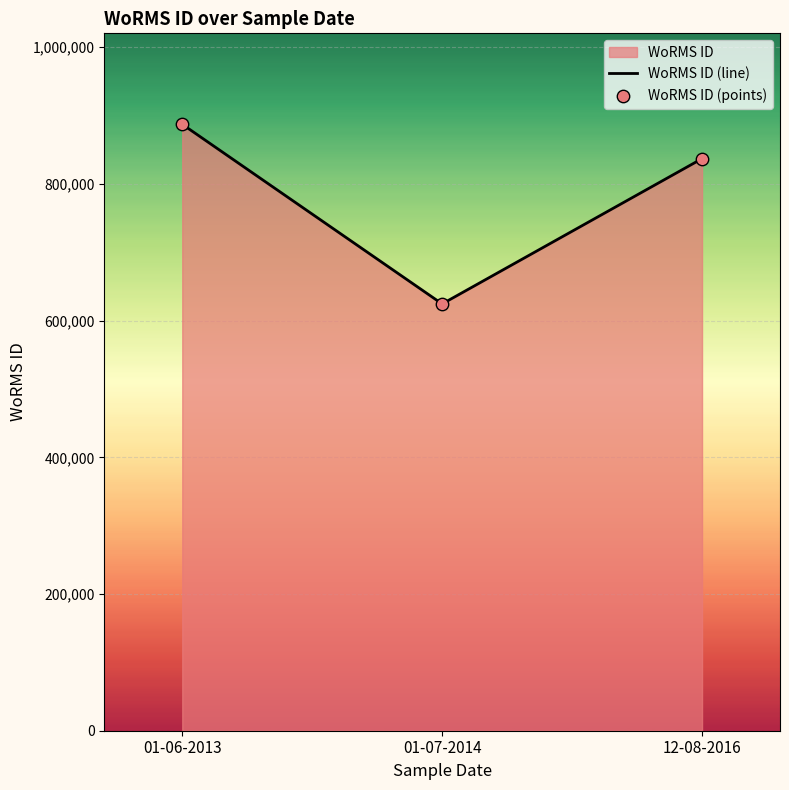

What is the sum of all values?

2348901